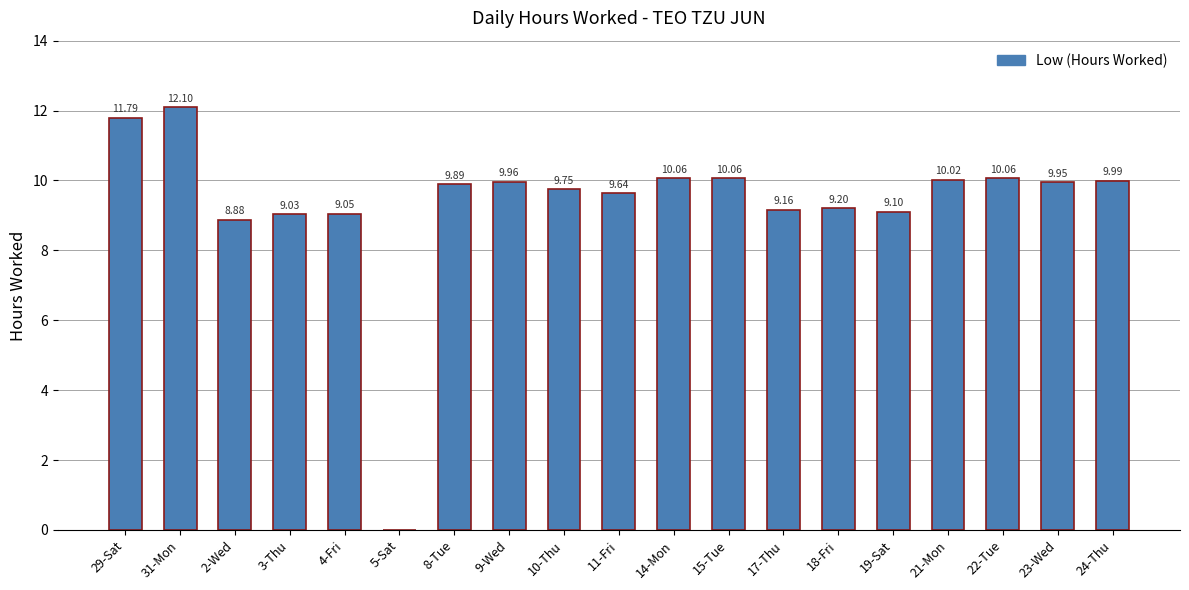

What is the average value?

9.4